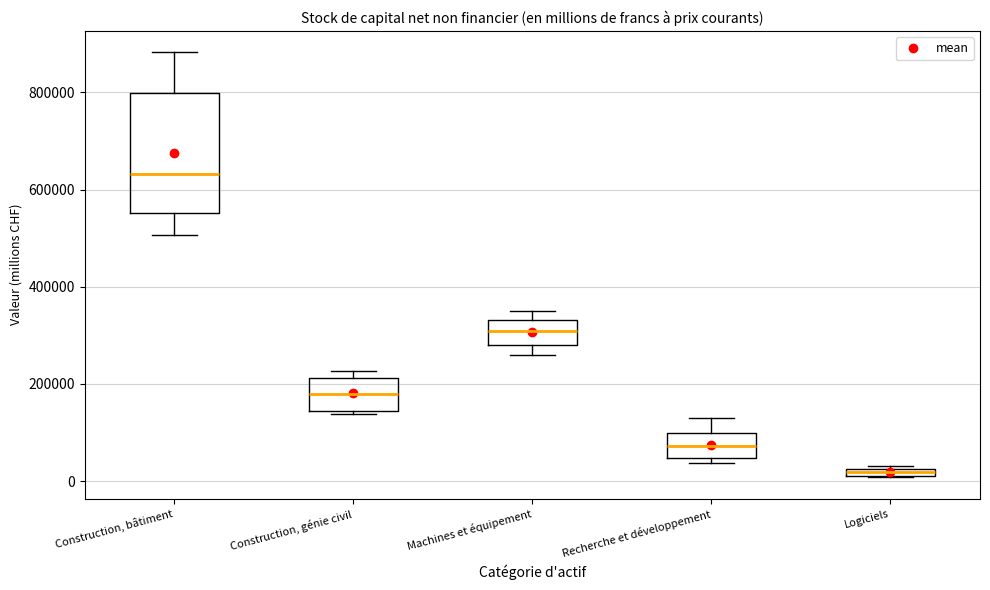

Which box is the tallest, from its lower edge to its upper edge?

Construction, bâtiment